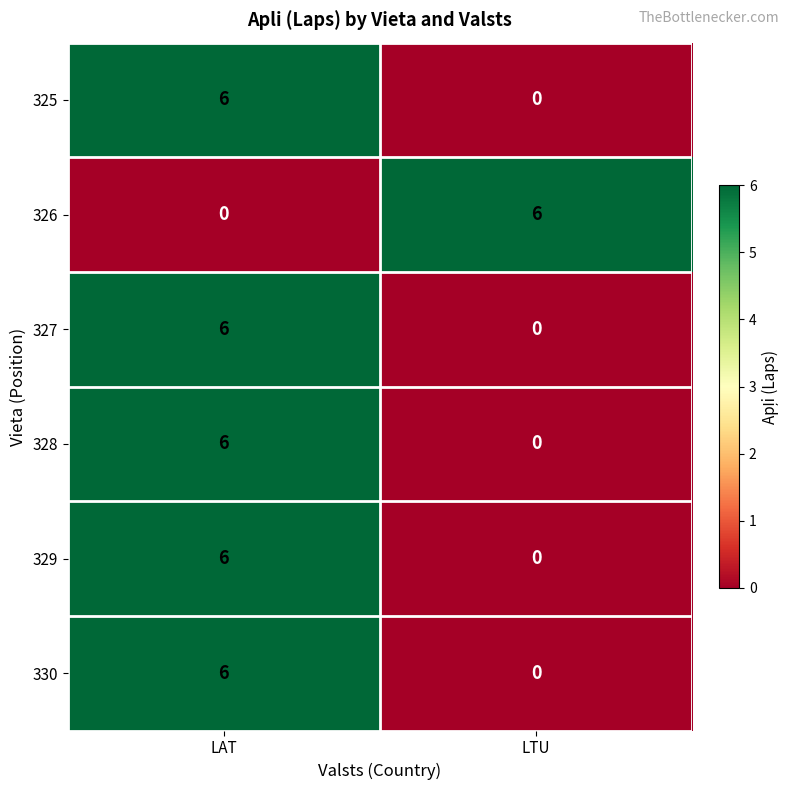

Reading left to right, list all the values displayed in this chart.

325: 6	0
326: 0	6
327: 6	0
328: 6	0
329: 6	0
330: 6	0